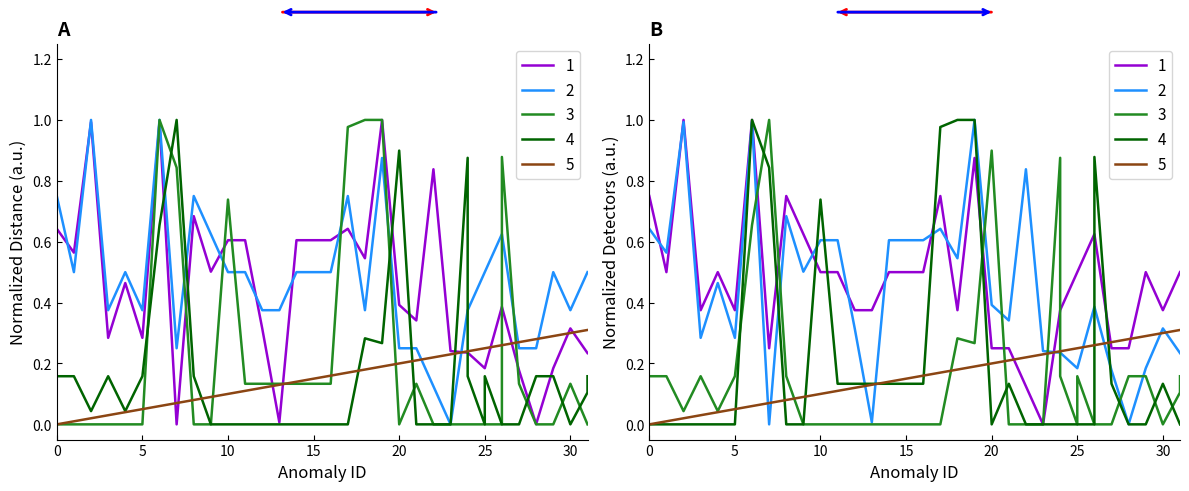

True or false: distance has a value of 0.3 at 19.

False